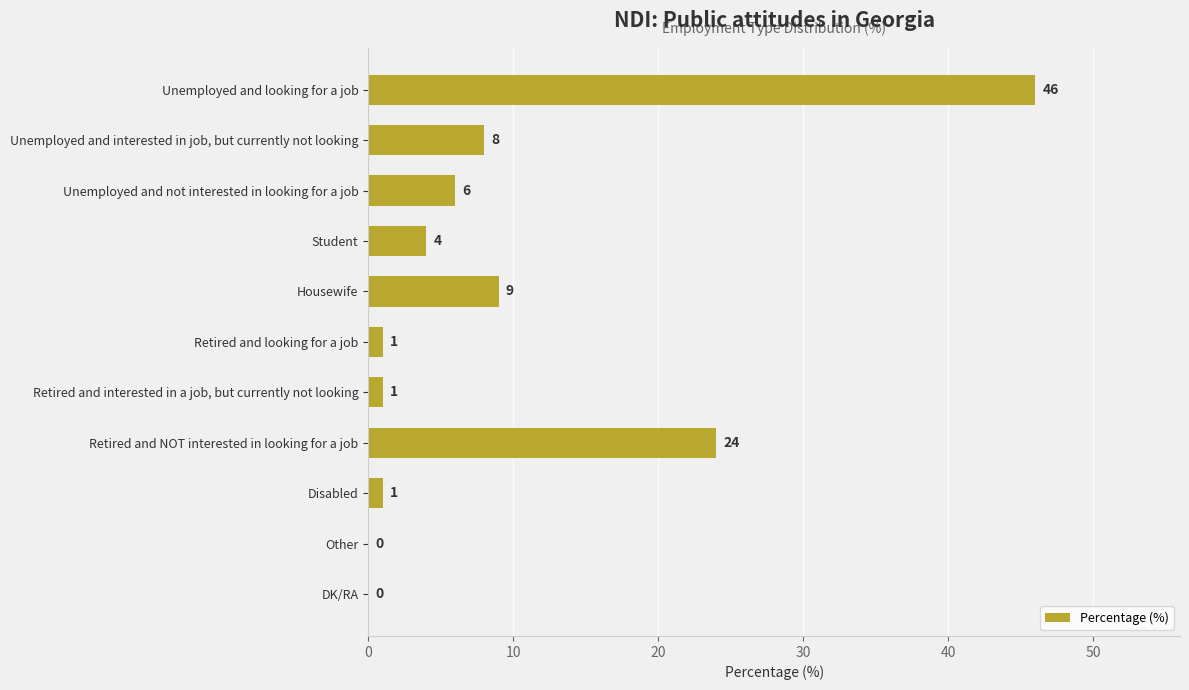

Where is the data nearest to the value 23?

Retired and NOT interested in looking for a job